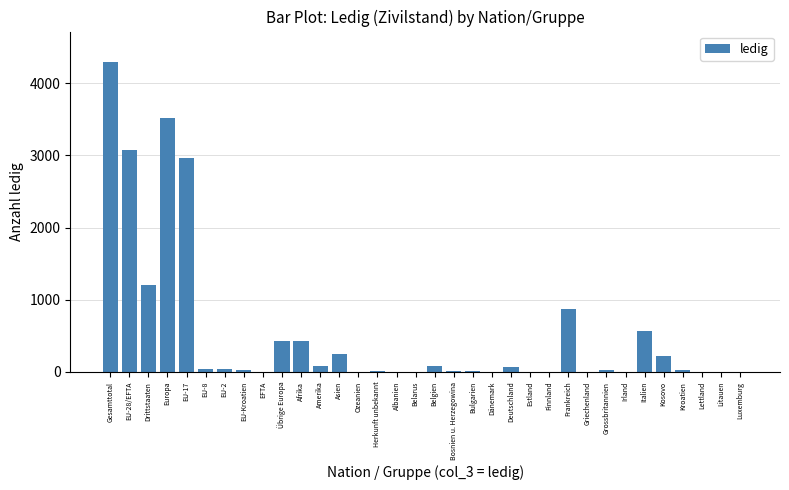

What is the maximum value shown in the chart?

4285